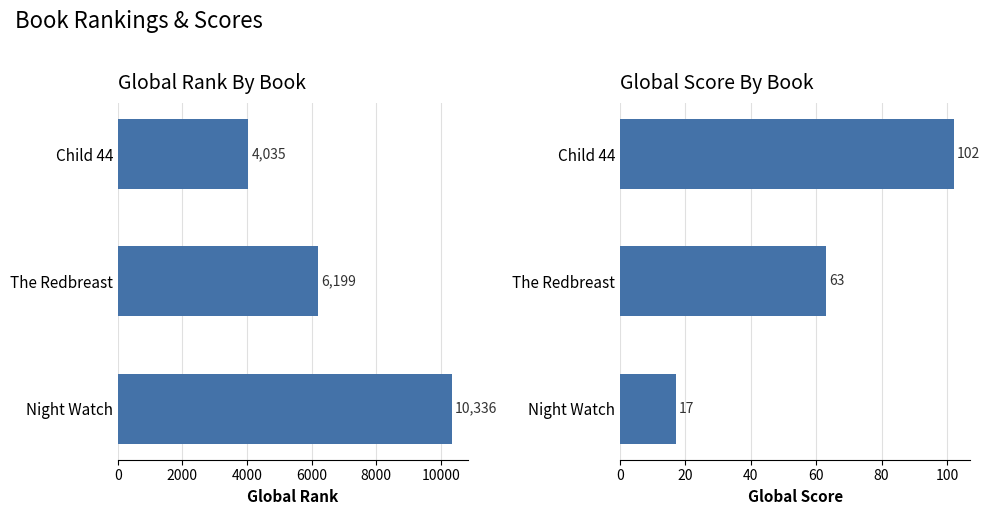

Rank the series by their maximum value, from highest to lowest.

Global Rank, Global Score